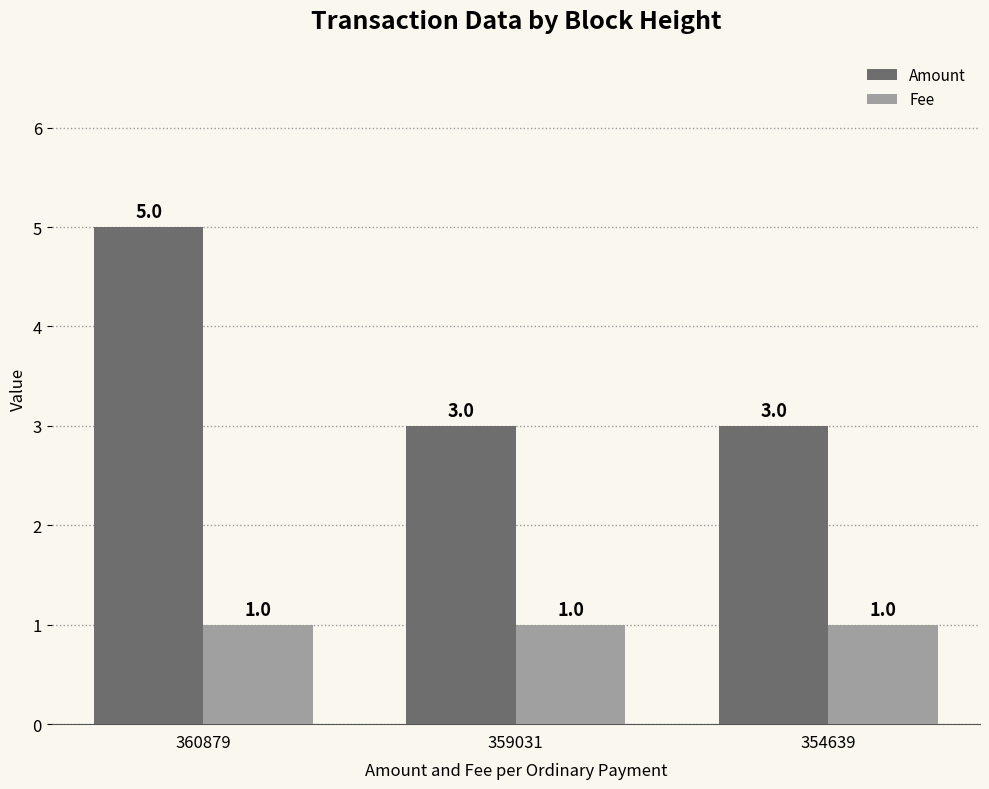

Count the number of categories in the chart.

3